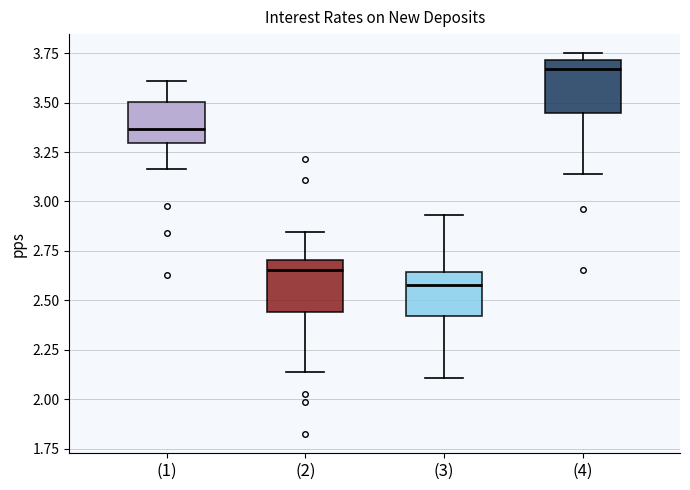

Reading left to right, read every box against the y-axis: the position of its median line, the range the box covers, and the ends of its whiskers. The values are not printed on the chart, so give them approximately, as read against the axis.

(1): median 3.35, box 3.30 to 3.50, whiskers 3.15 to 3.60
(2): median 2.65, box 2.45 to 2.70, whiskers 2.15 to 2.85
(3): median 2.60, box 2.40 to 2.65, whiskers 2.10 to 2.95
(4): median 3.65, box 3.45 to 3.70, whiskers 3.15 to 3.75